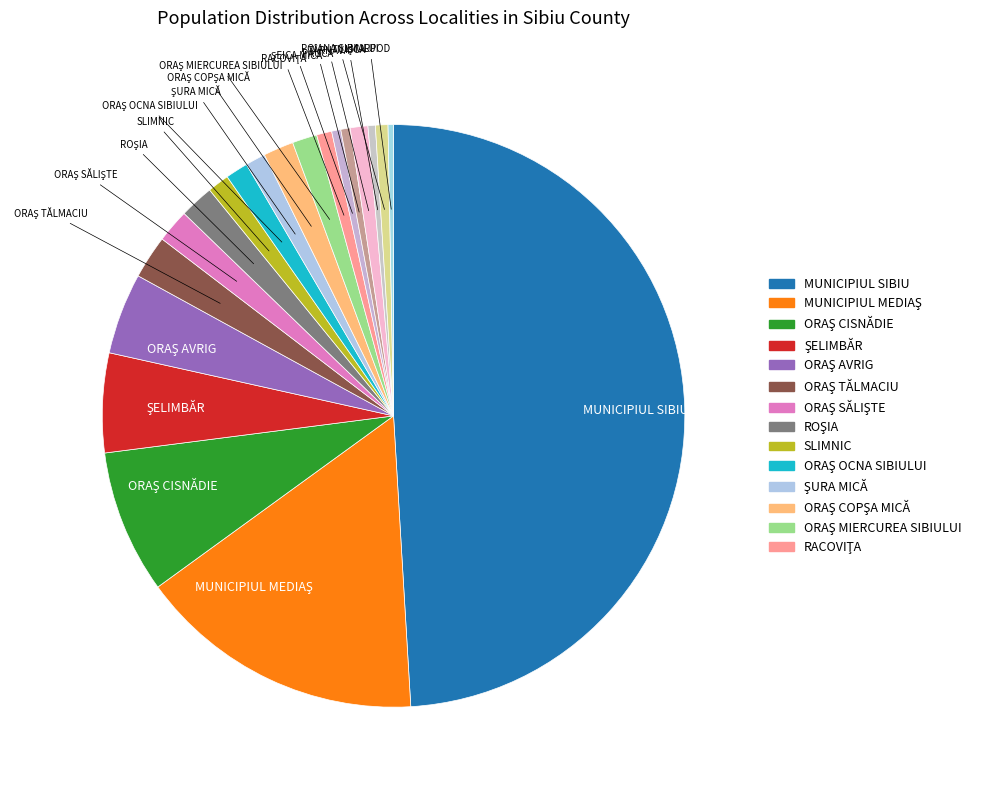

Does TÂRNAVA represent more than half of the total?

No